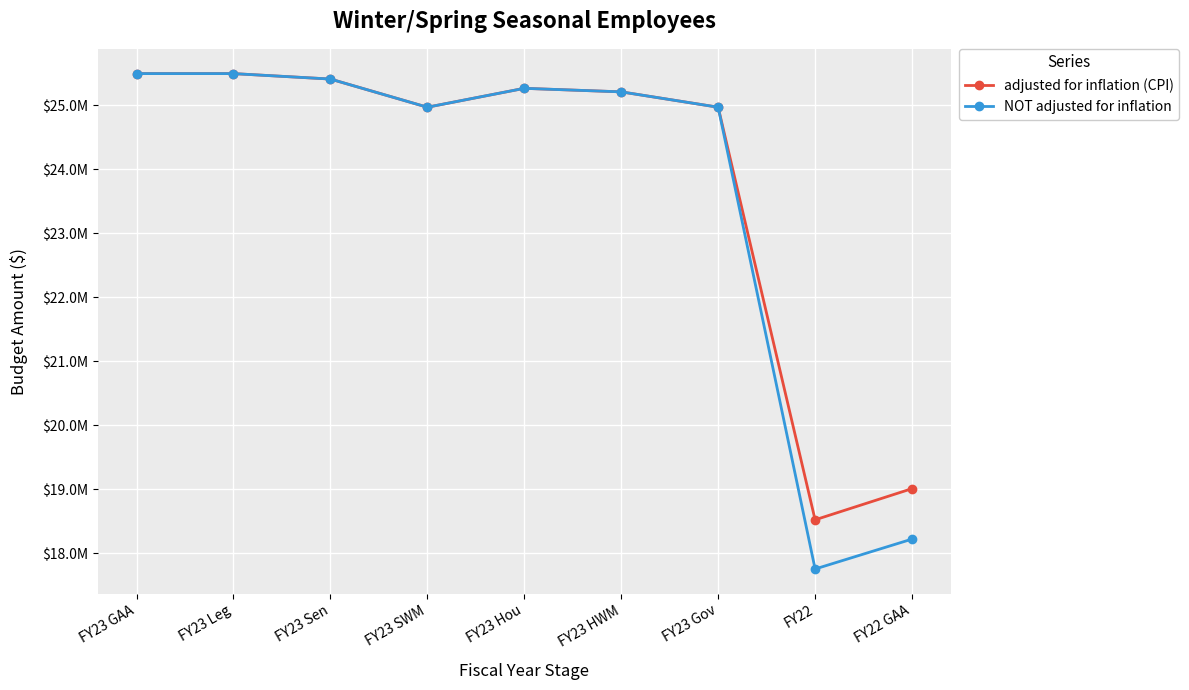

Is the value of NOT adjusted for inflation at FY23 HWM greater than the value of adjusted for inflation (CPI) at FY23 GAA?

No